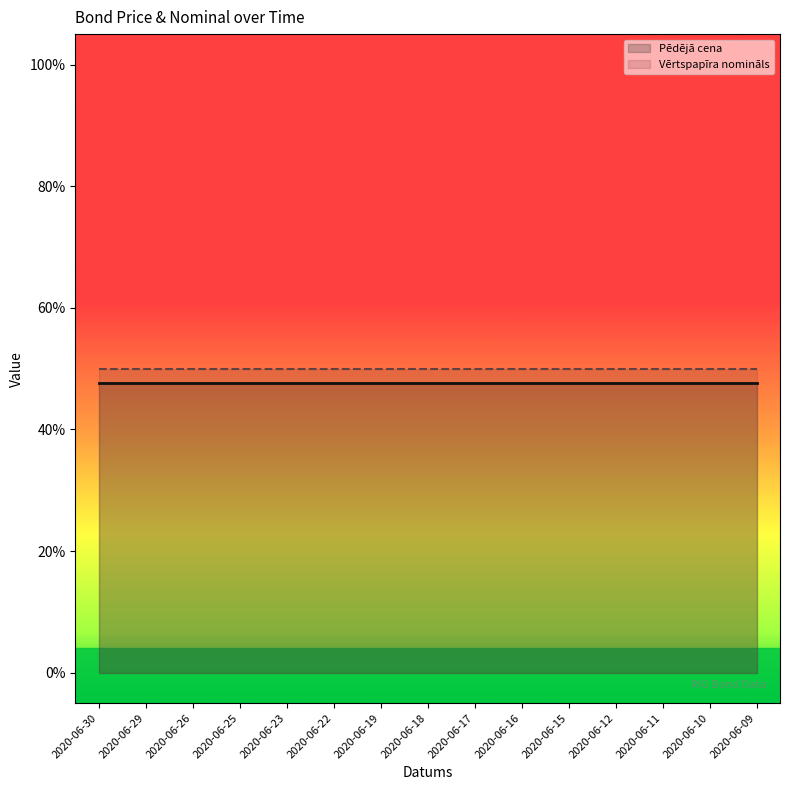

At which category does the chart reach its peak across all series?

2020-06-30